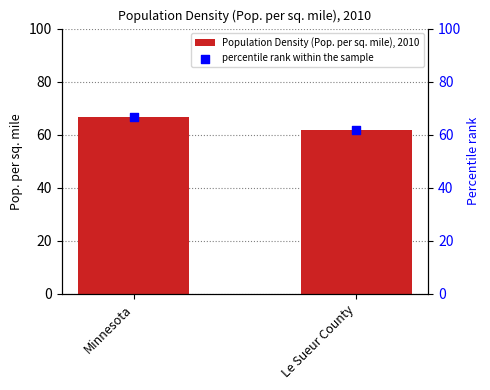

Which series contains the lowest Y value?

Population Density (Pop. per sq. mile), 2010